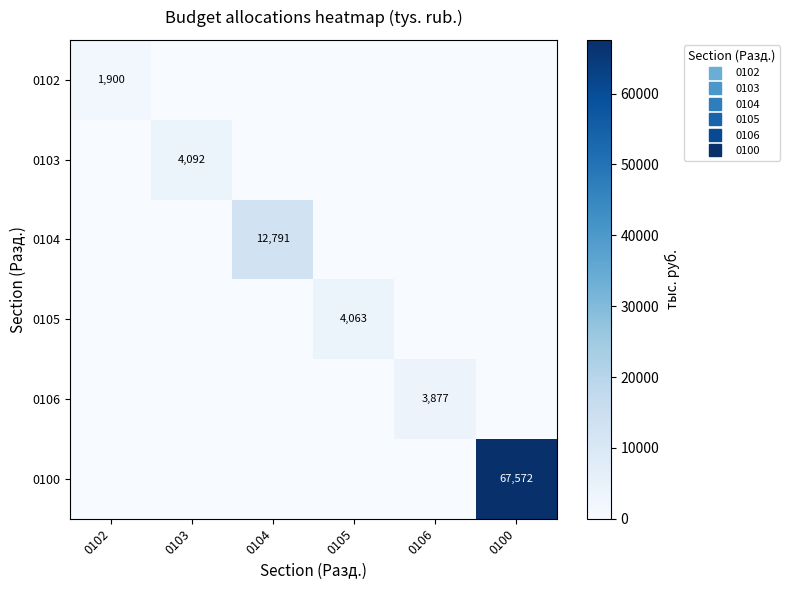

What is the average value of the 0105 series?

677.2